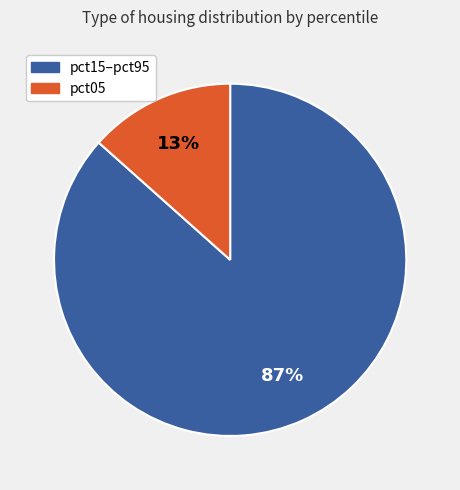

Does any single category account for the majority?

Yes